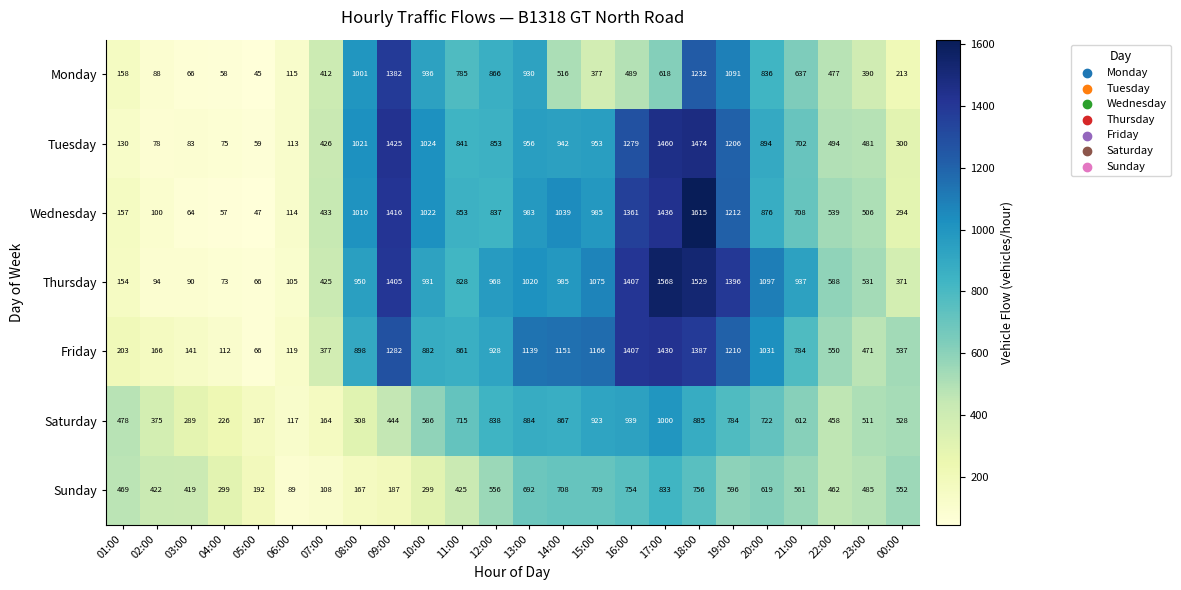

Which category has the highest value across all series?

18:00